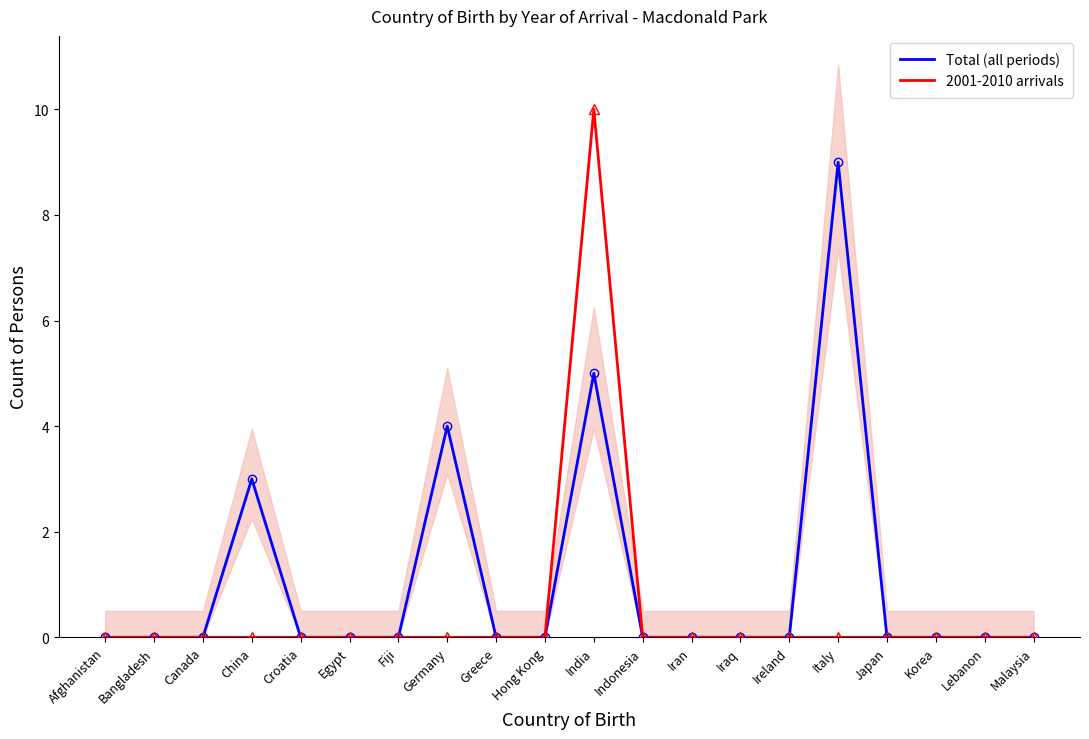

How many lines are shown in the chart?

2